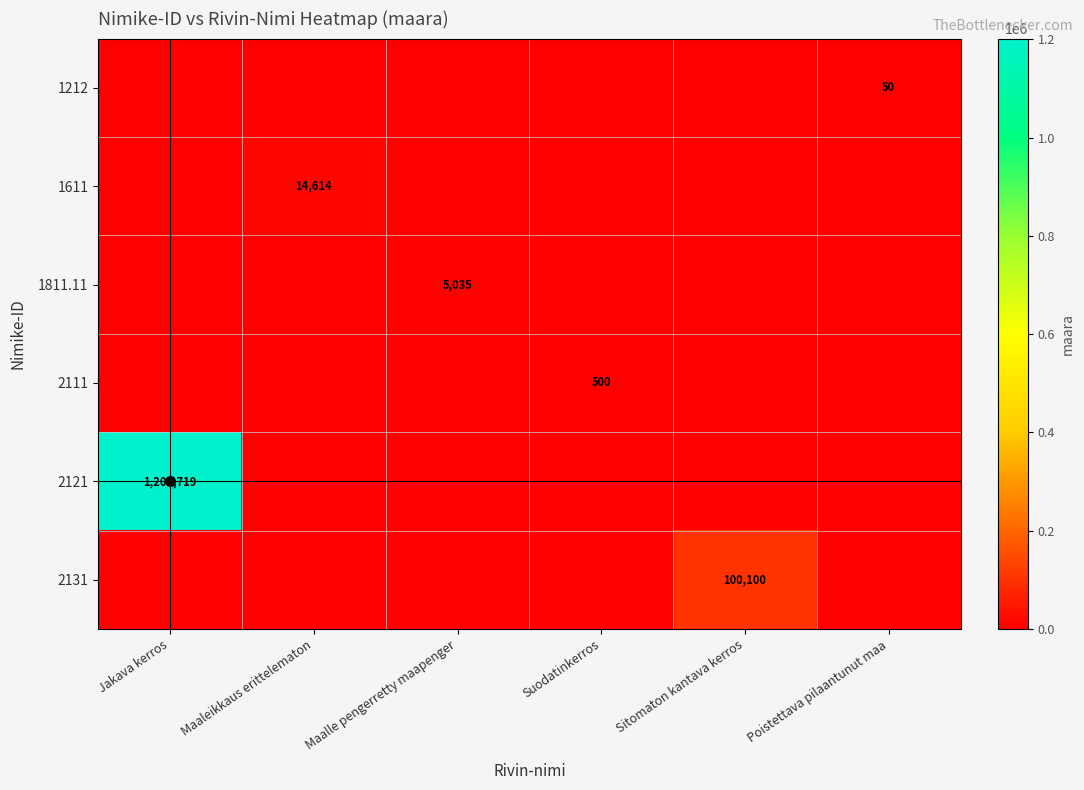

The value of 1811.11 at Maalle pengerretty maapenger is 5035. True or false?

True